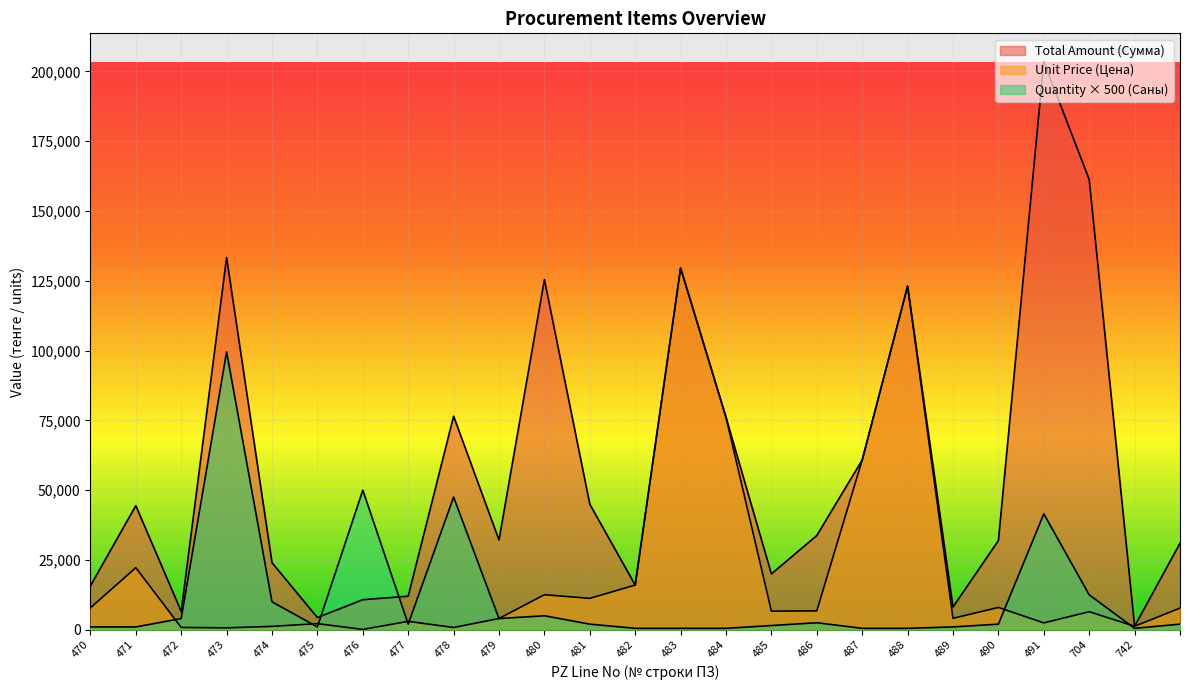

What are all the series names shown in the legend?

Quantity (Саны), Unit Price (Цена), Total Amount (Сумма)